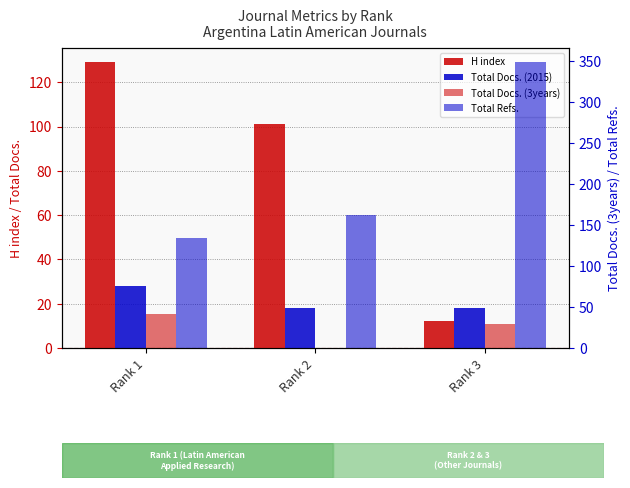

What is the minimum value for H index?

12